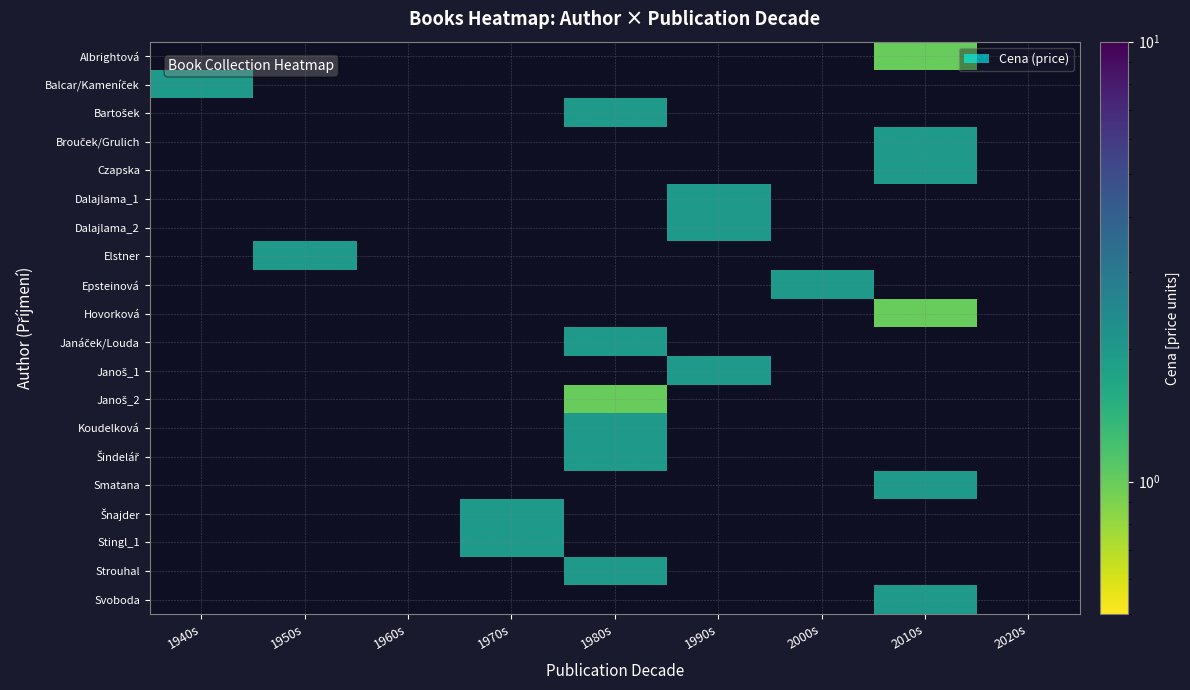

Which has a higher value, 1970s or 2020s?

1970s